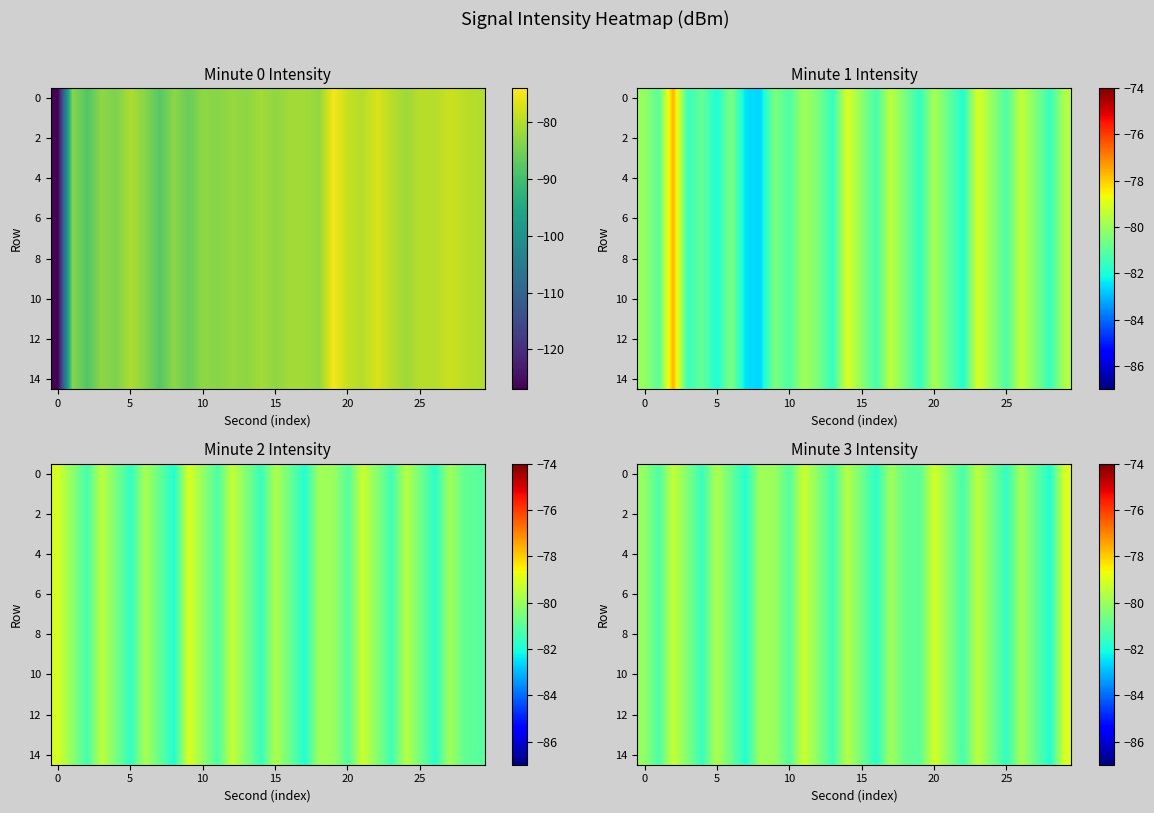

Count the number of data series in this chart.

15